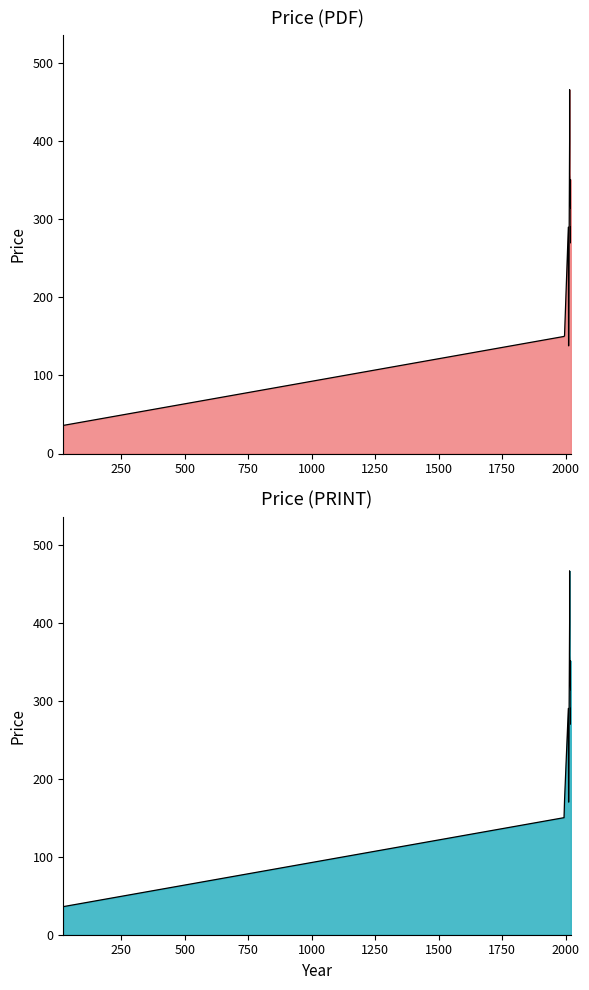

What is the minimum value shown in the chart?

36